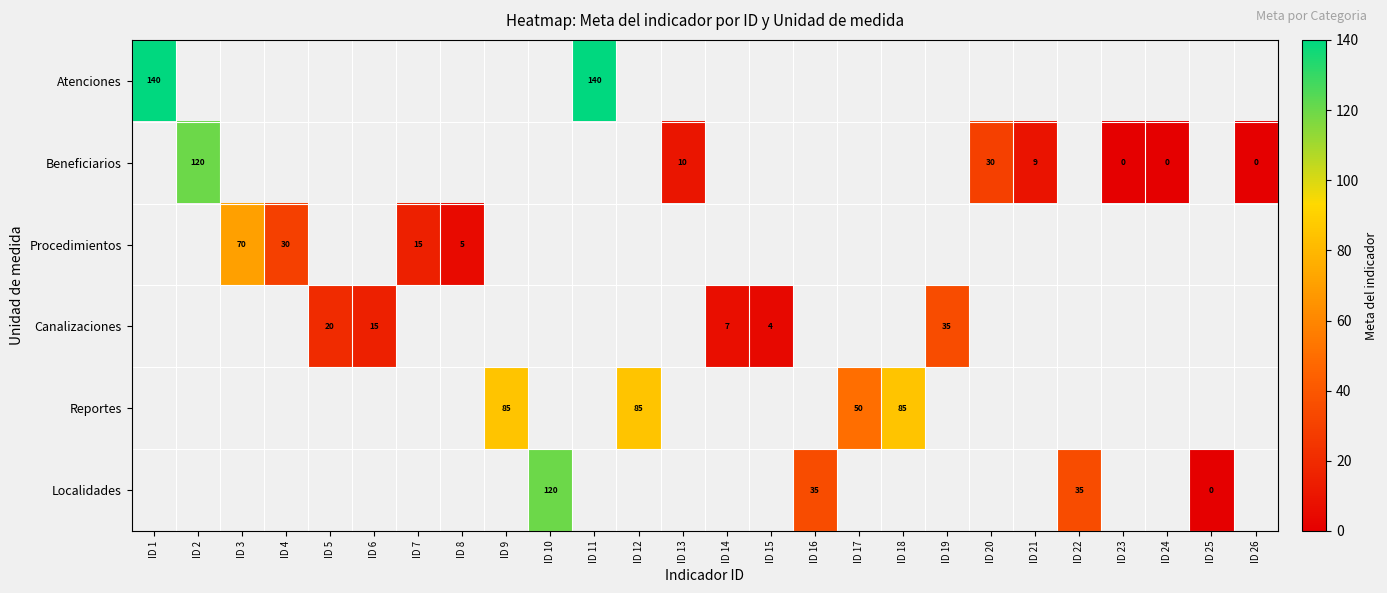

Between ID 18 and ID 11, which is larger?

ID 11